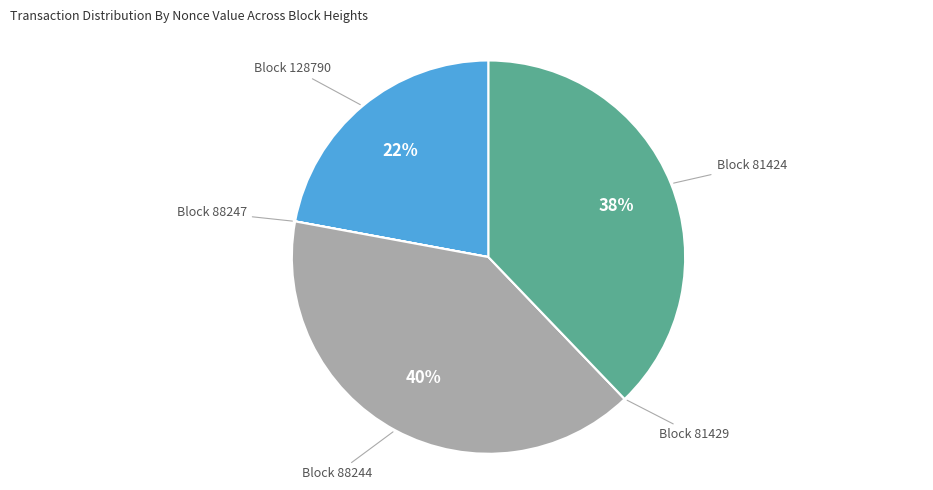

True or false: Block 128790 accounts for 22% of the total.

True